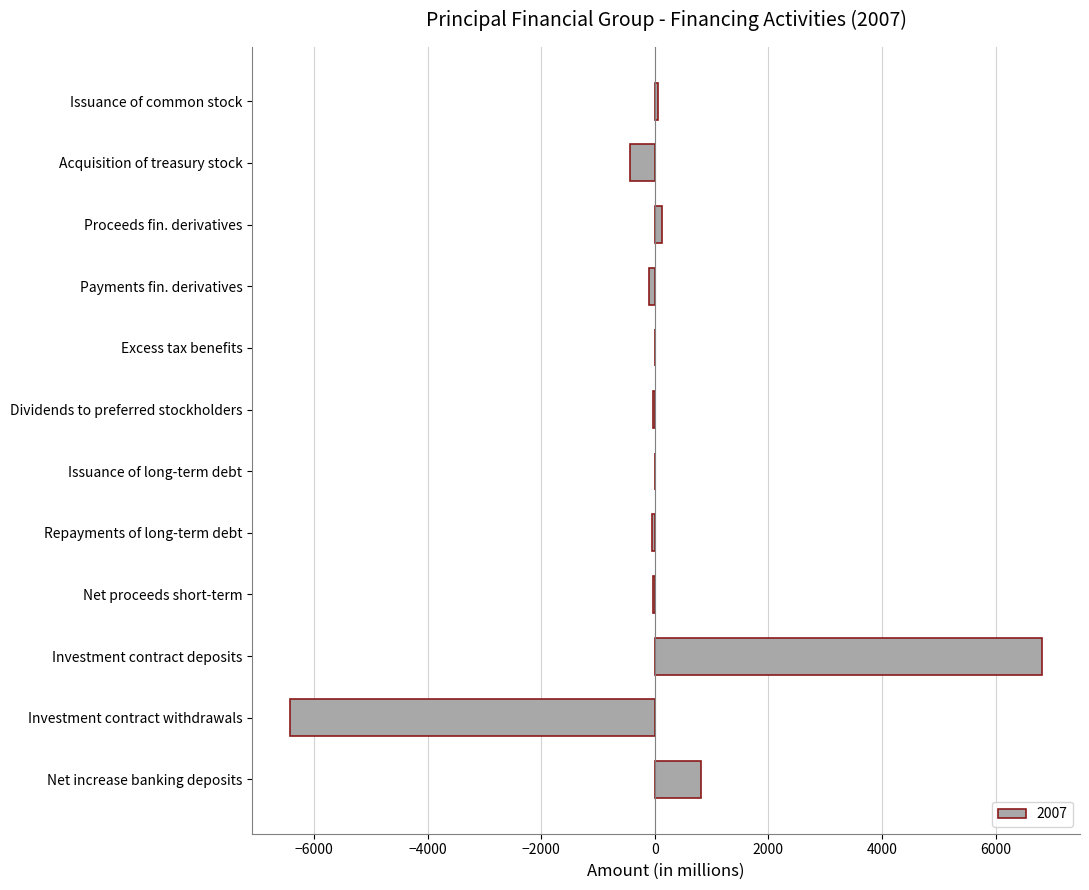

What is the change in value from Investment contract withdrawals to Net increase banking deposits?

+7238.7